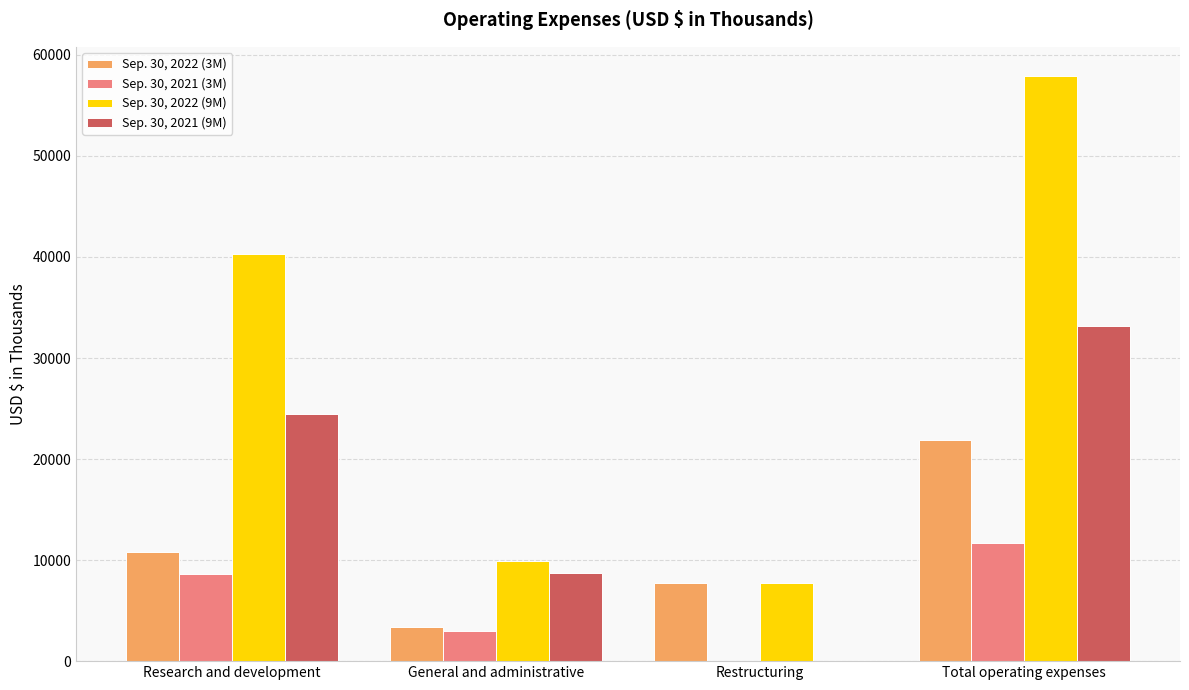

How many groups of bars are there?

4